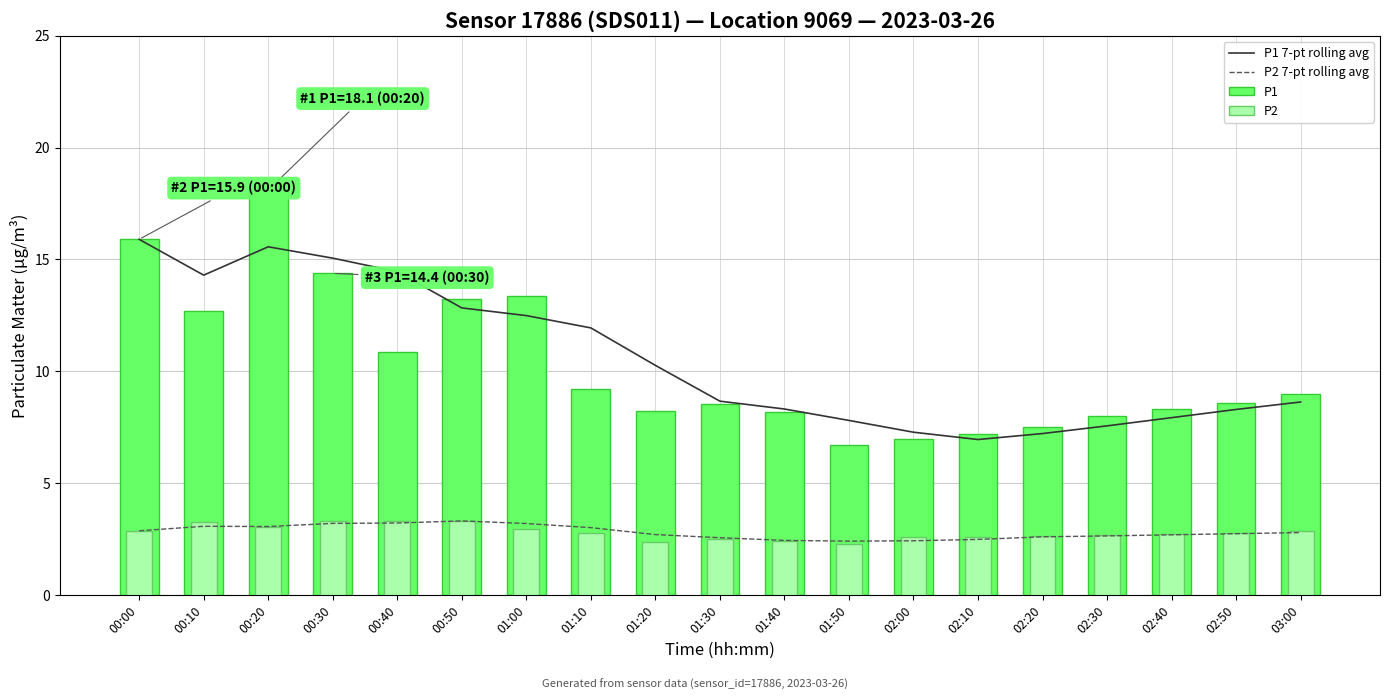

What is the total value across all series at 00:40?

31.9